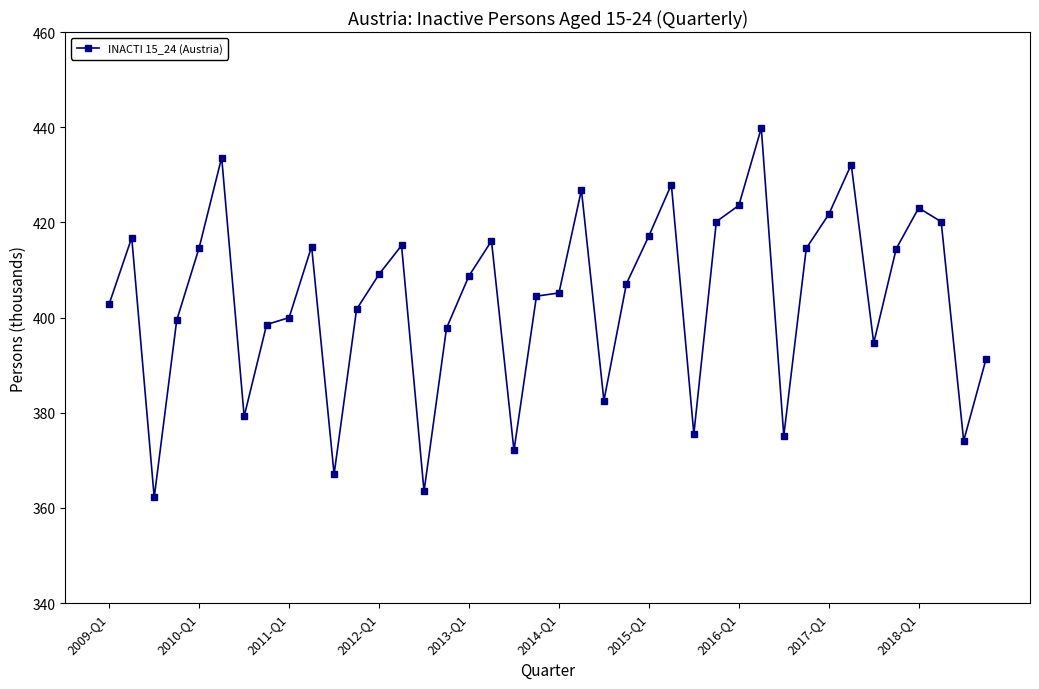

What is the greatest value displayed?

439.8